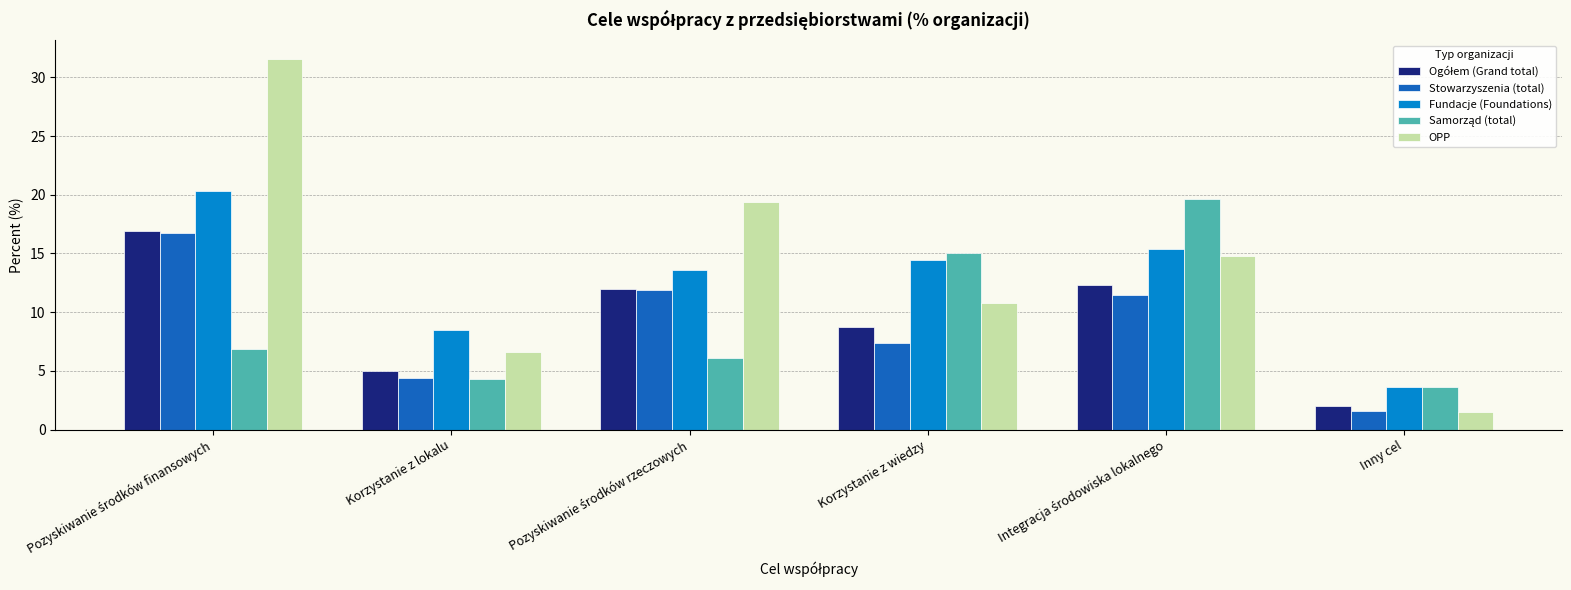

What is the difference between the second highest and second lowest values in the Fundacje (Foundations) series?

6.9